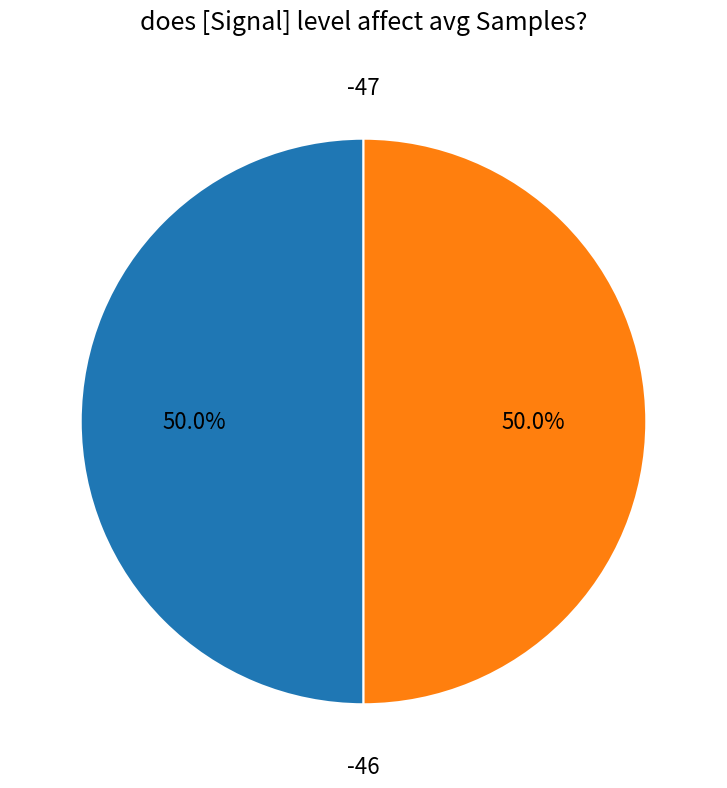

How many segments does this pie chart have?

2